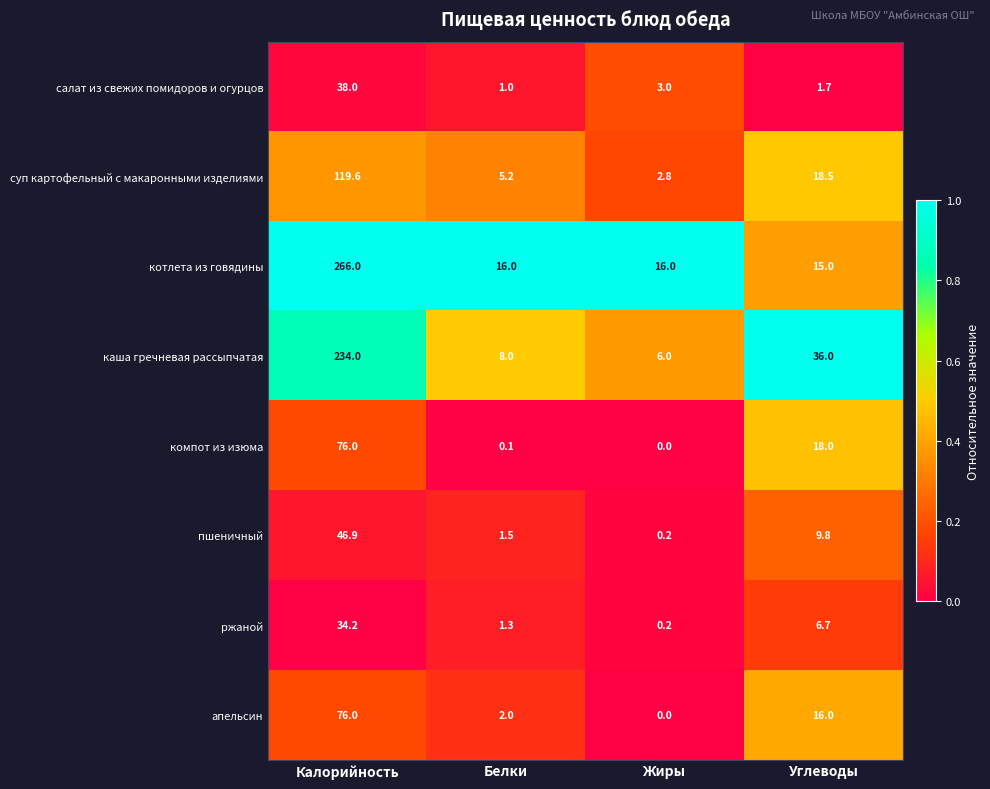

The value of пшеничный at Белки is 2.6. True or false?

False